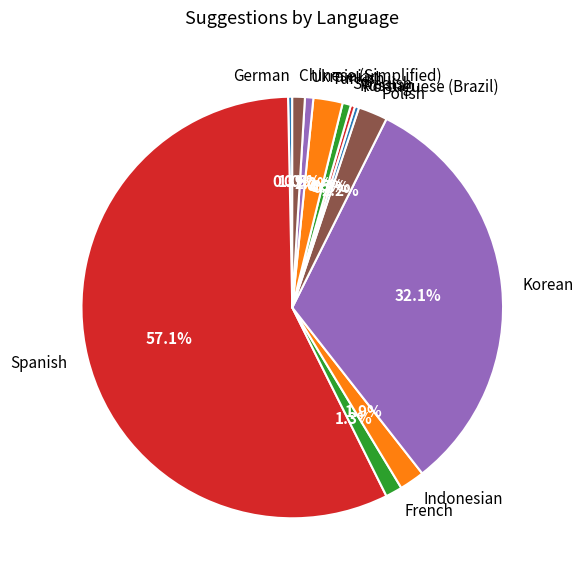

To the nearest percent, what is the average slice percentage?

8%